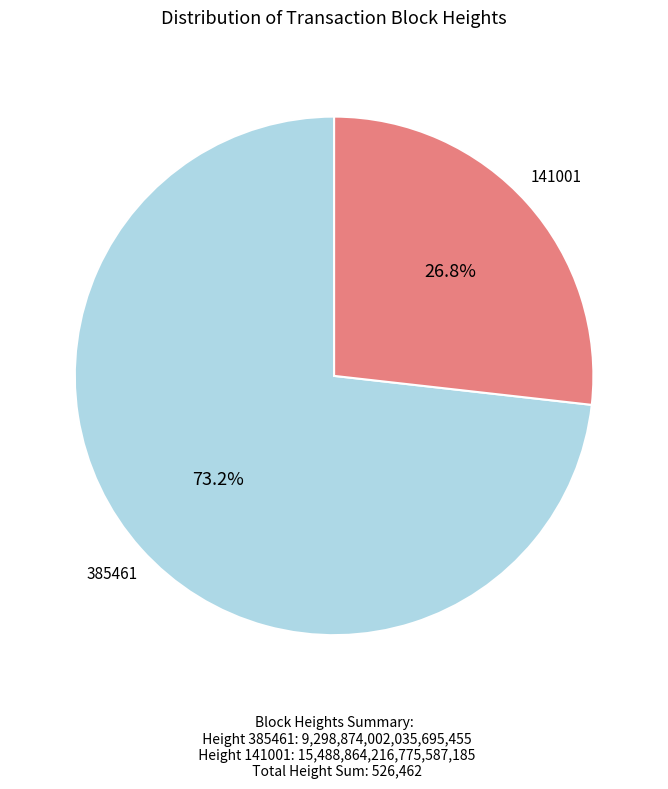

Does any single category account for the majority?

Yes